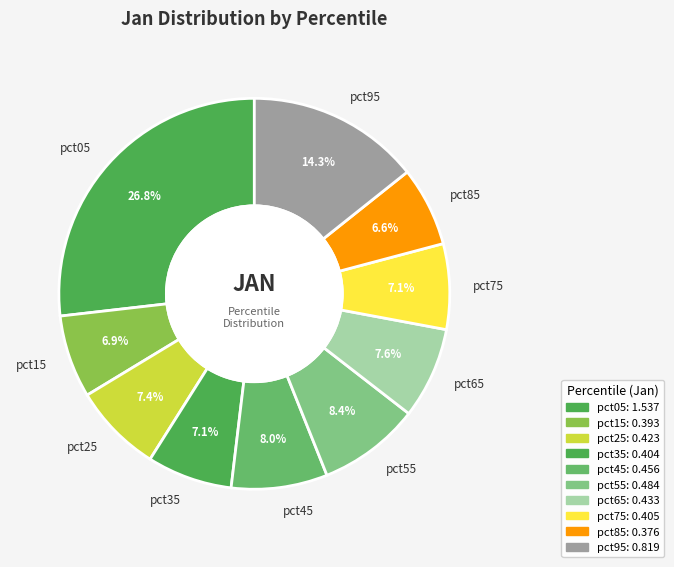

To the nearest percent, what portion does pct75 represent?

7%